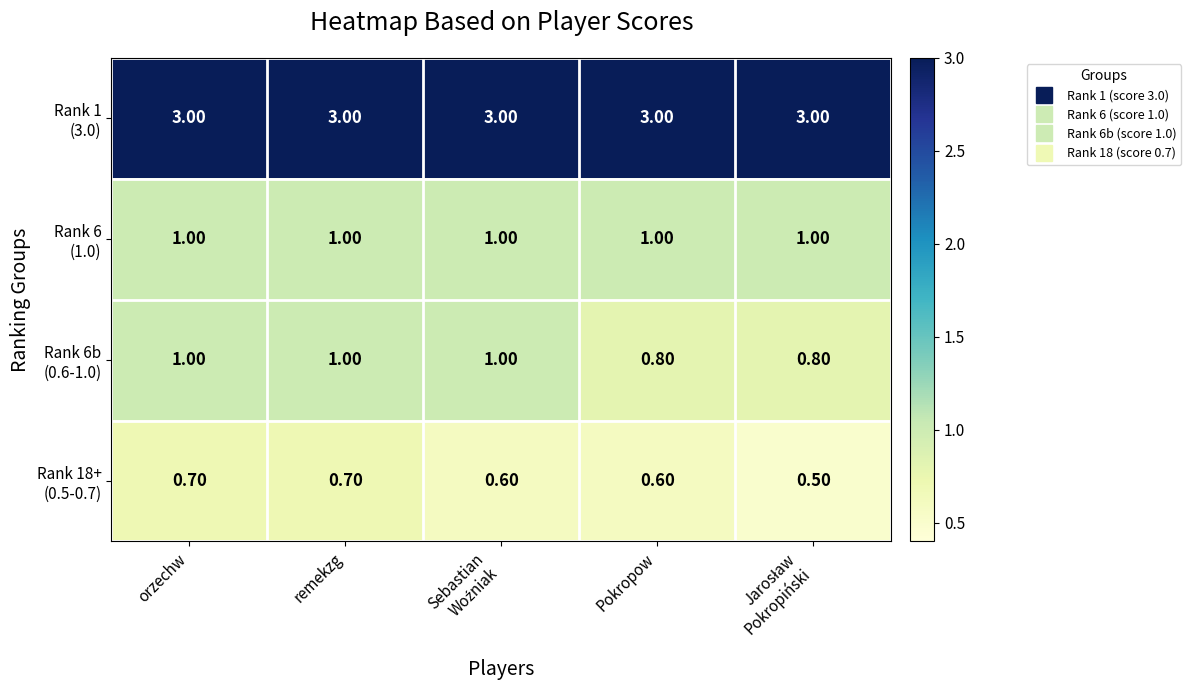

What is the difference between the highest and lowest values at orzechw?

2.3